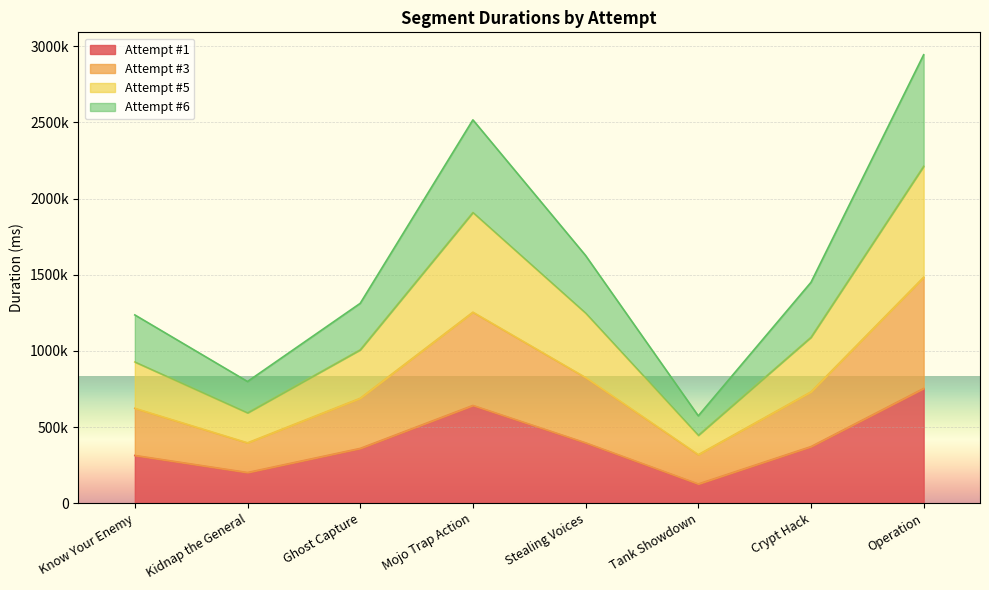

True or false: Attempt #5 has more than 1 points higher than both neighbors.

False